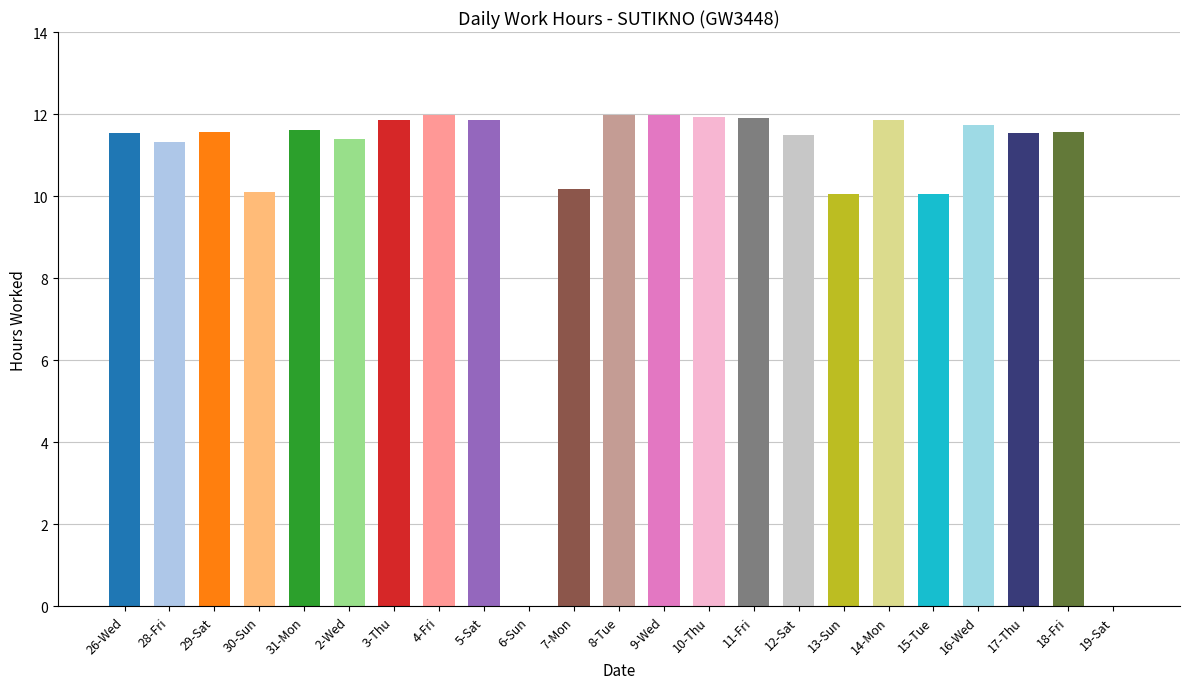

The chart shows a value of 11.5 at 26-Wed. True or false?

True